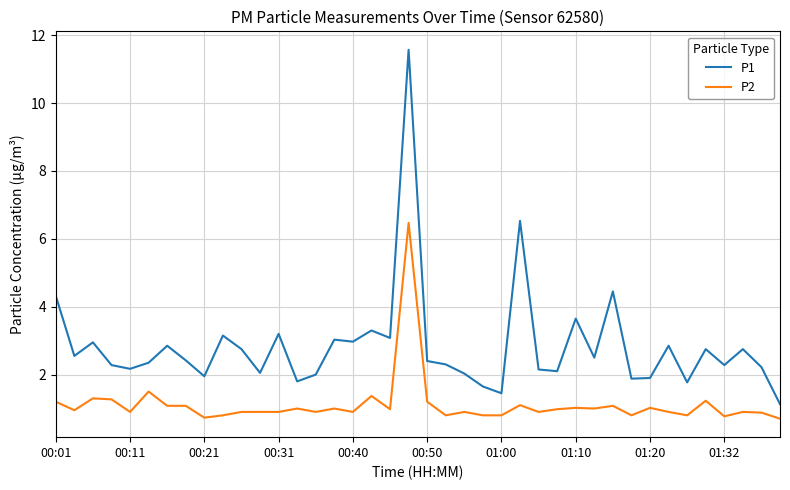

True or false: P2 and P1 cross at least once.

False